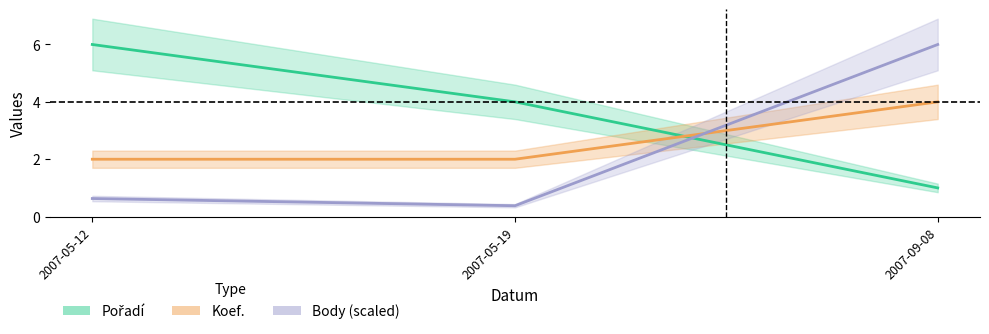

The Pořadí series shows 6.0 at 2007-05-12. True or false?

True